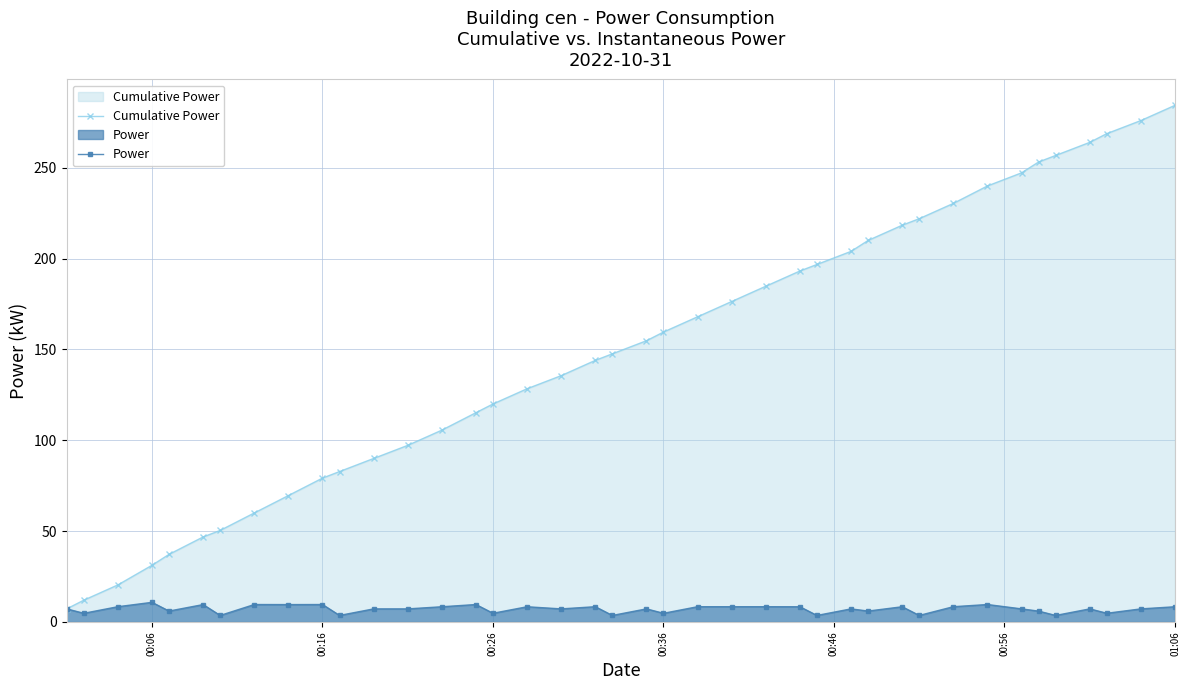

The Cumulative Power series shows 79.2 at 00:16. True or false?

True